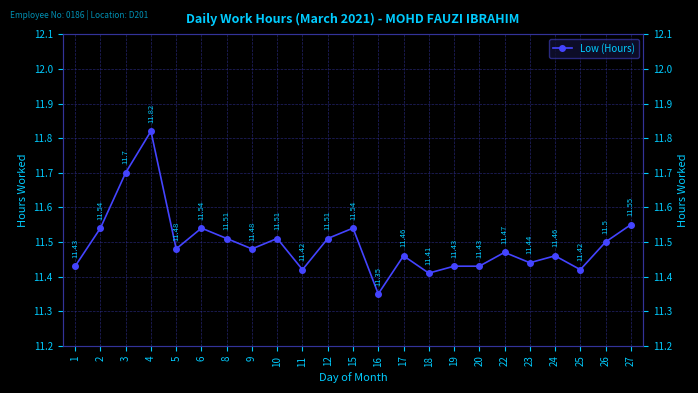

True or false: the data has more than 2 interior local peaks.

True